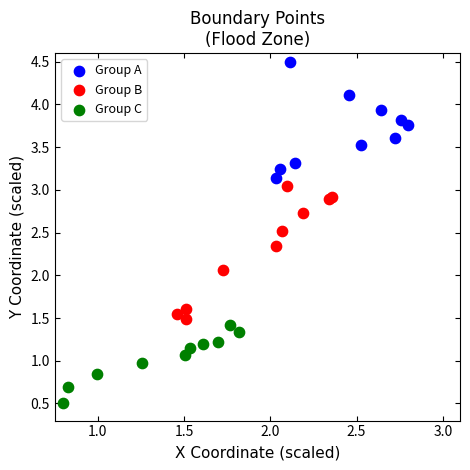

What are all the series names shown in the legend?

Group A, Group B, Group C